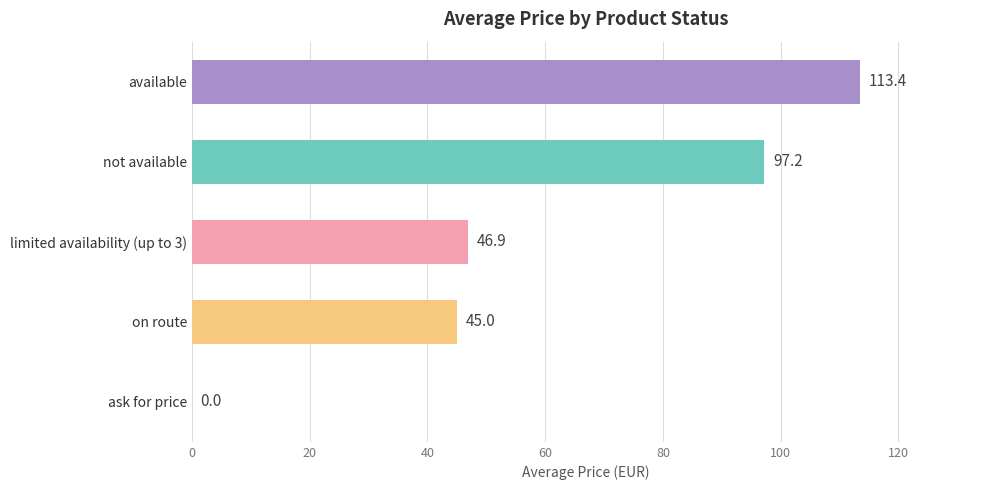

What is the greatest value displayed?

113.4